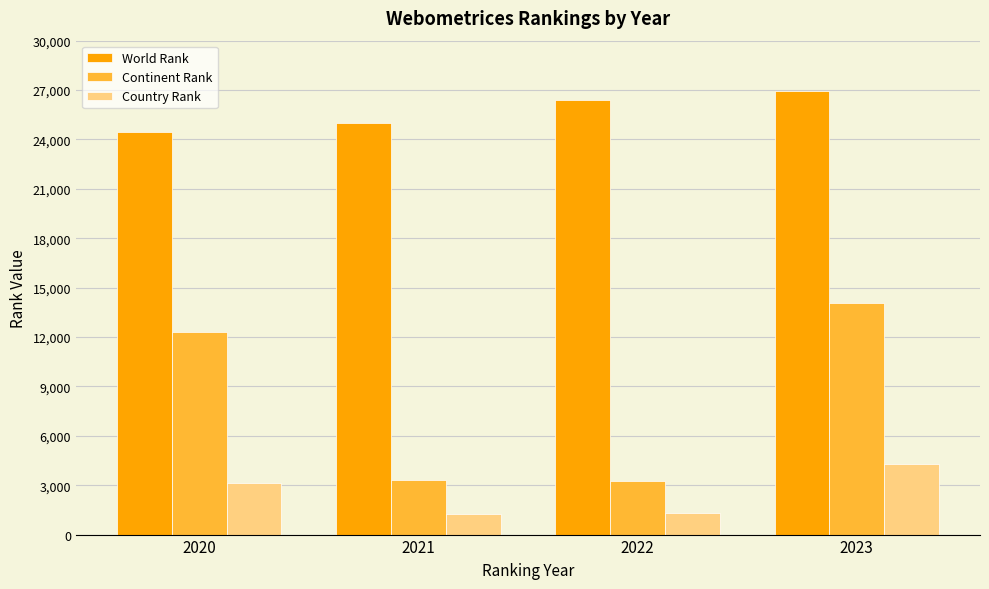

Are the bars grouped side by side (vs. stacked)?

Yes